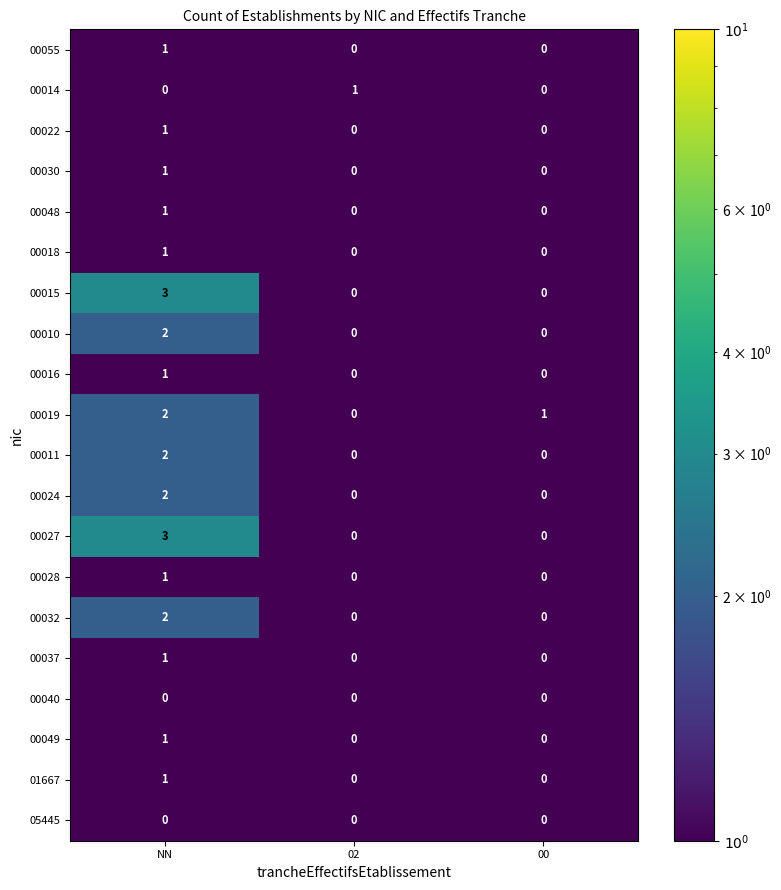

Is it true that 00037 equals 1 at 00?

False